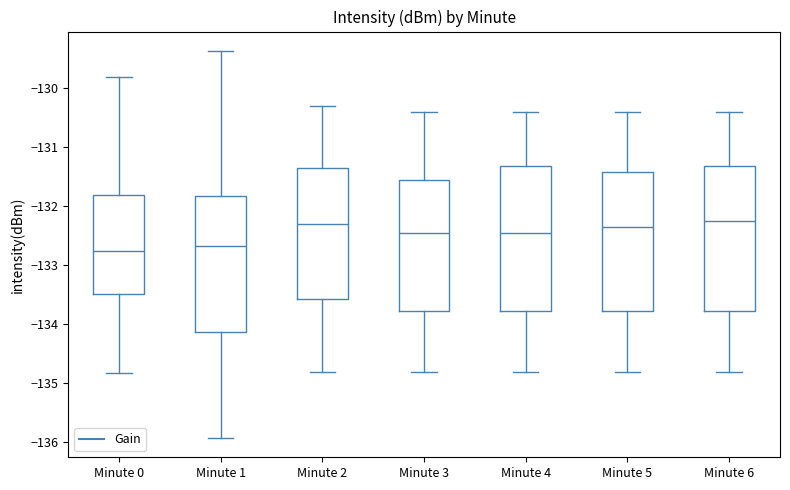

Reading left to right, read every box against the y-axis: the position of its median line, the range the box covers, and the ends of its whiskers. The values are not printed on the chart, so give them approximately, as read against the axis.

Minute 0: median -132.8, box -133.5 to -131.8, whiskers -134.8 to -129.8
Minute 1: median -132.7, box -134.1 to -131.8, whiskers -135.9 to -129.4
Minute 2: median -132.3, box -133.6 to -131.3, whiskers -134.8 to -130.3
Minute 3: median -132.4, box -133.8 to -131.5, whiskers -134.8 to -130.4
Minute 4: median -132.4, box -133.8 to -131.3, whiskers -134.8 to -130.4
Minute 5: median -132.3, box -133.8 to -131.4, whiskers -134.8 to -130.4
Minute 6: median -132.2, box -133.8 to -131.3, whiskers -134.8 to -130.4